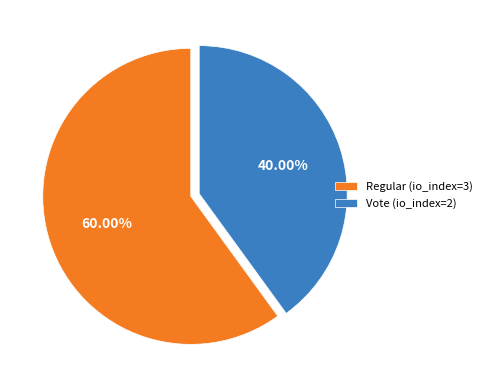

How many segments does this pie chart have?

2